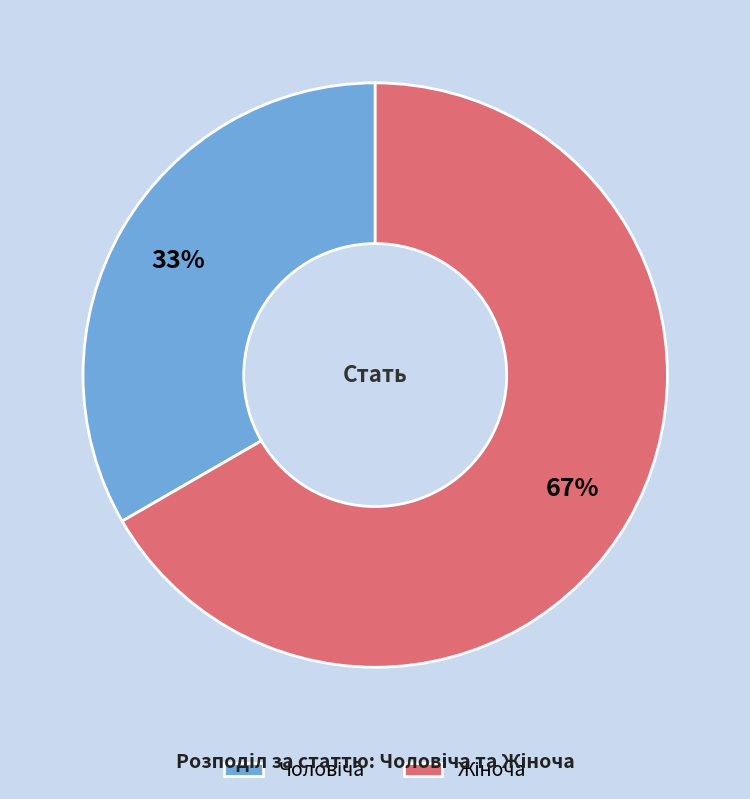

Is there a majority slice in this chart?

Yes